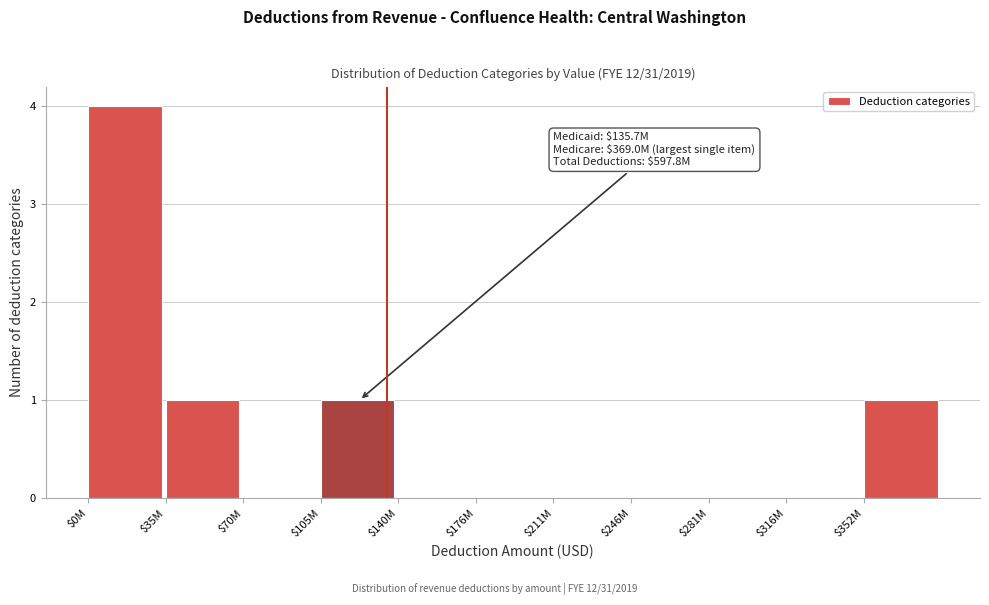

At which category does the chart reach its peak across all series?

$0M